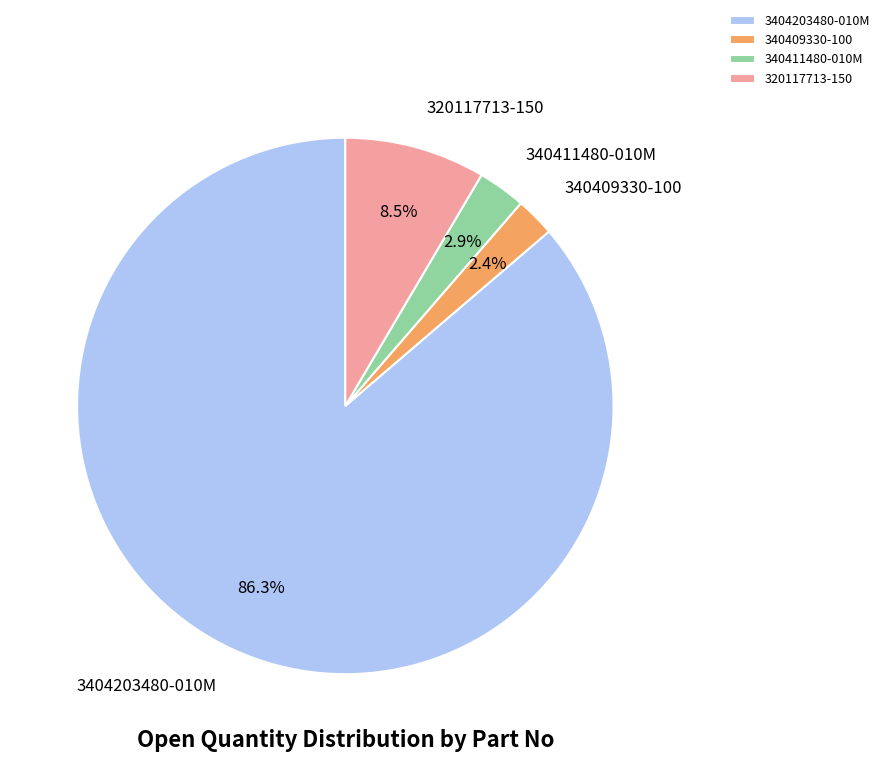

Is it true that 340411480-010M is 3% of the pie?

True